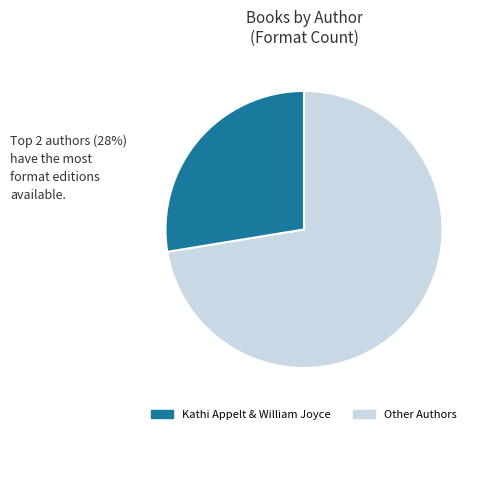

Is there any slice that represents more than half of the pie?

Yes